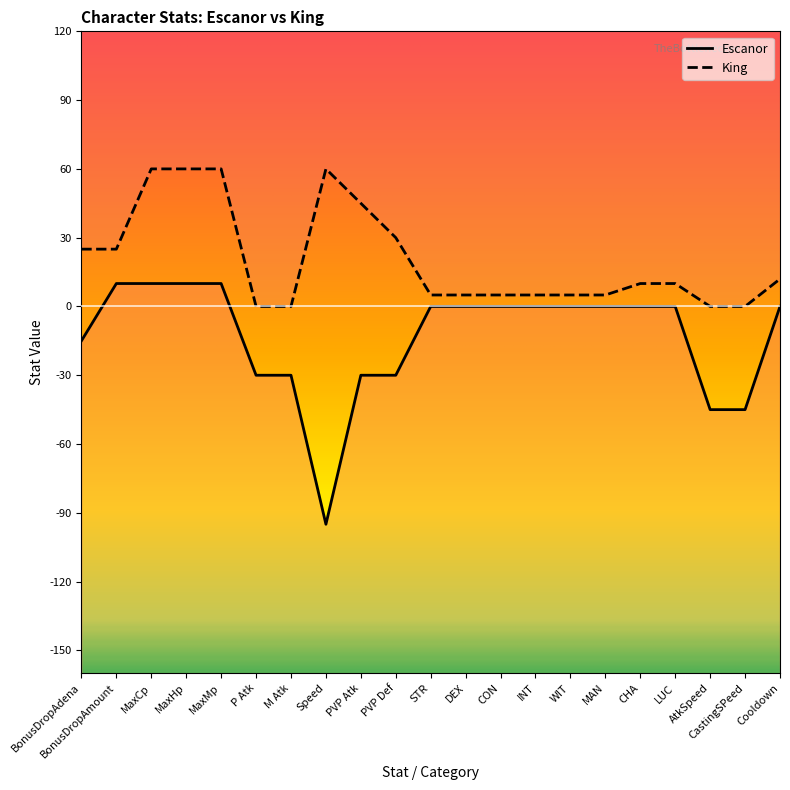

What is the total value across all series at MaxHp?

70